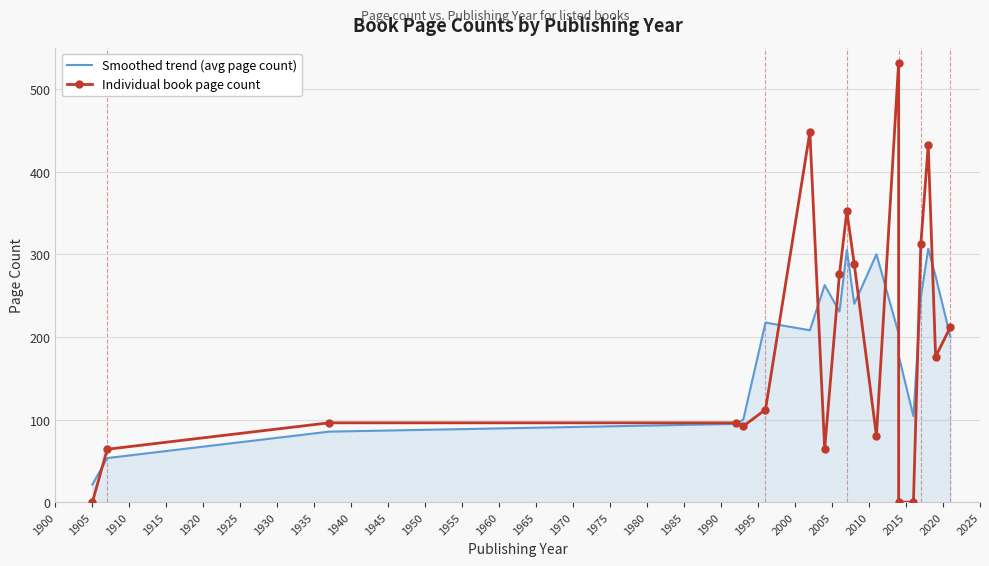

At 1910, list the series in order from smallest to largest.

Smoothed trend (avg page count), Individual book page count